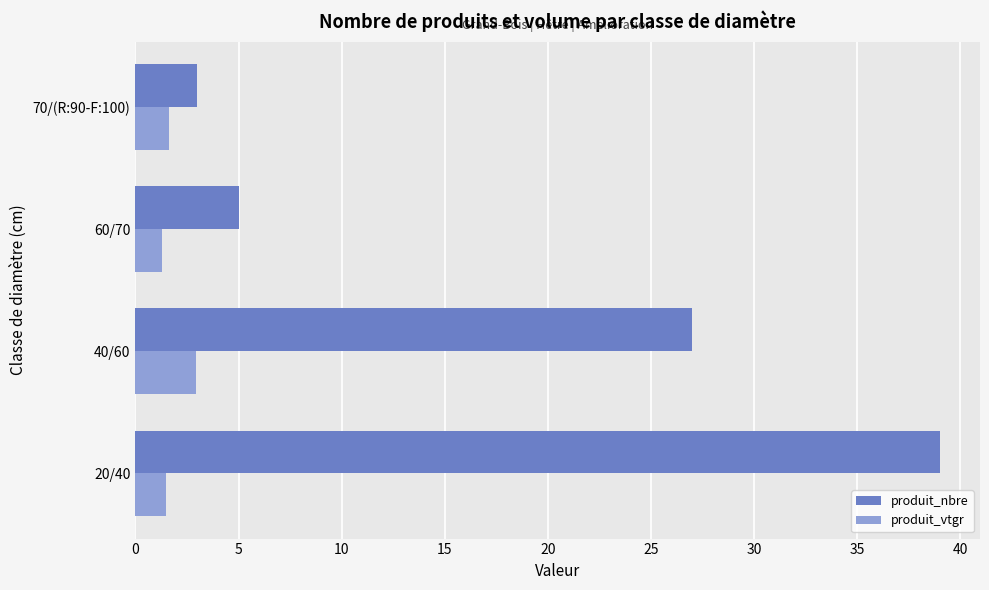

At how many categories does at least one series exceed 11?

2